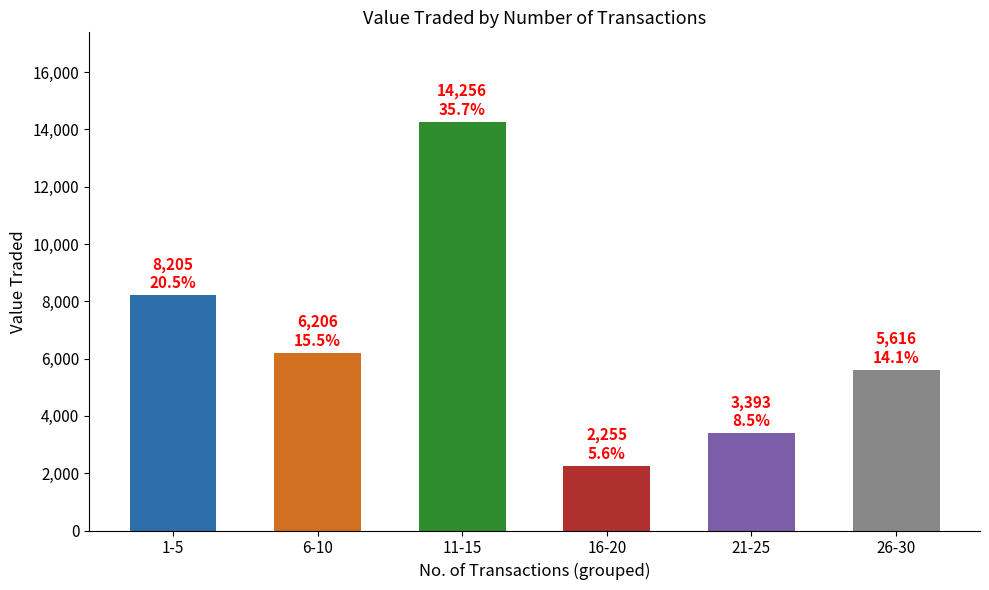

How many data points are less than 6206?

3